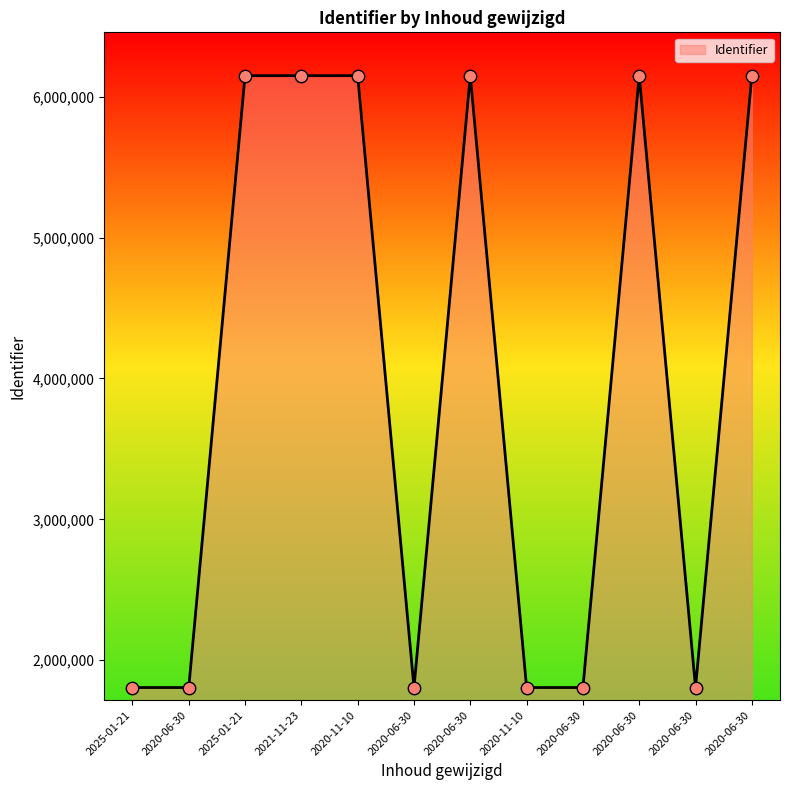

What is the change in value from 2020-11-10 to 2020-06-30?

+2